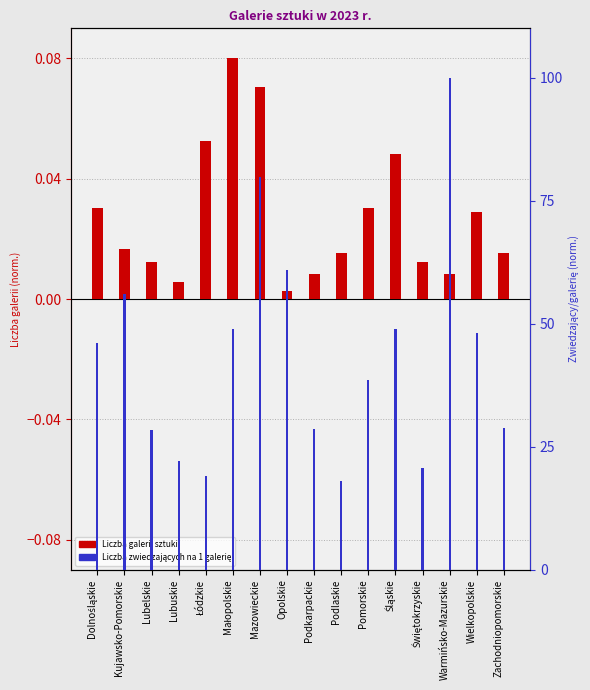

At how many categories does at least one series exceed 66?

2